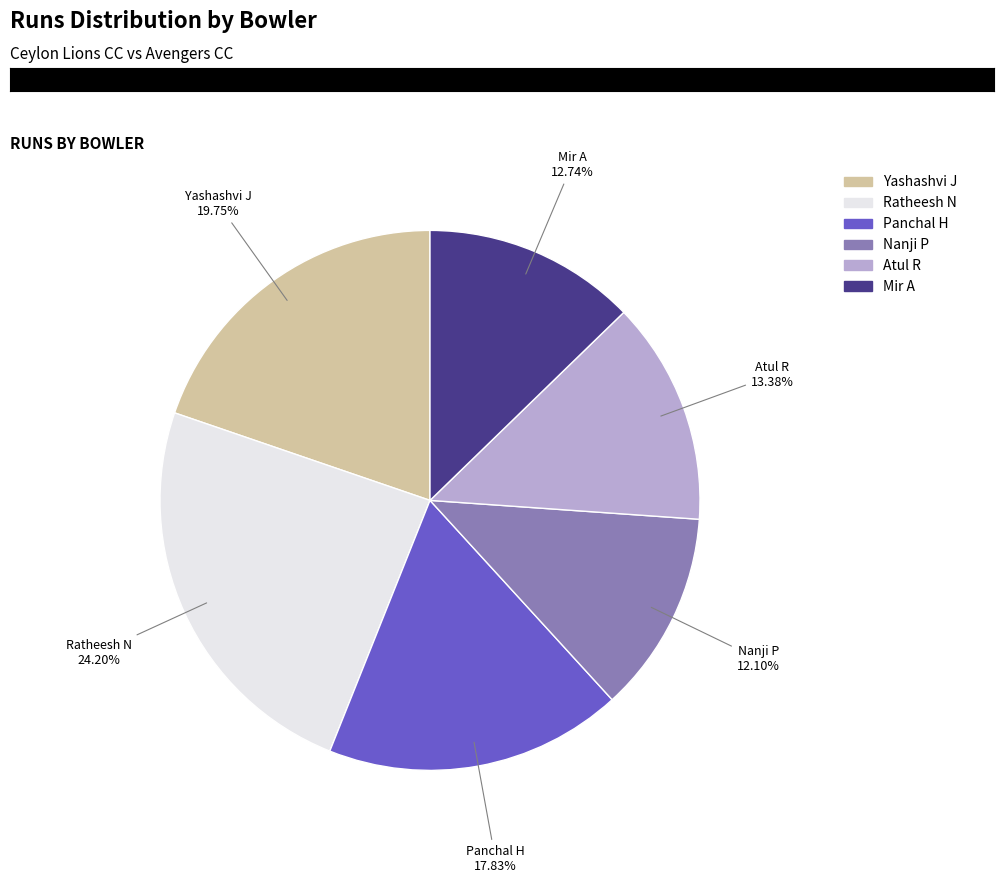

To the nearest percent, what is the average slice percentage?

17%